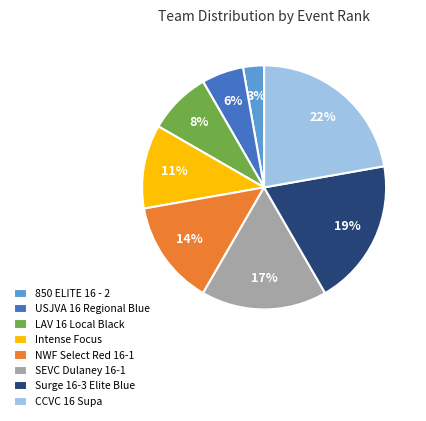

Which has a higher value, Surge 16-3 Elite Blue or LAV 16 Local Black?

Surge 16-3 Elite Blue